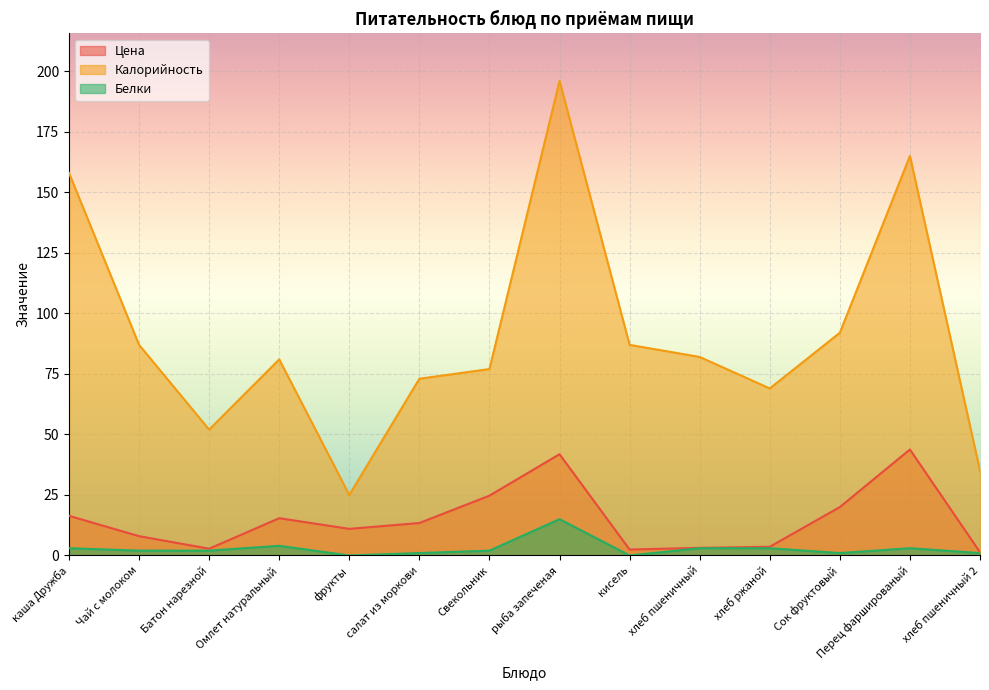

What is the total value across all series at каша Дружба?

177.4